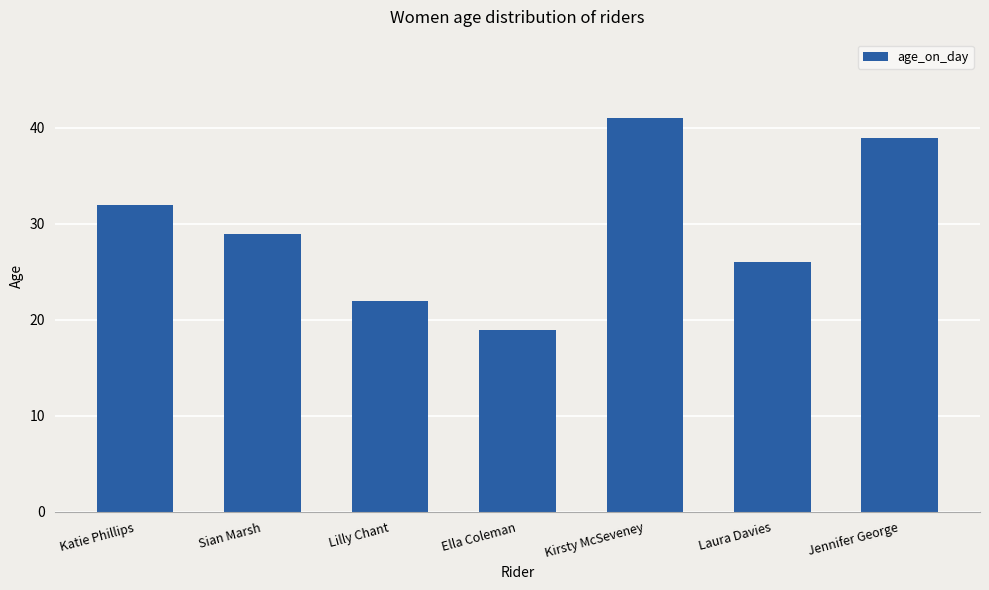

What is the difference between the maximum and minimum values?

22